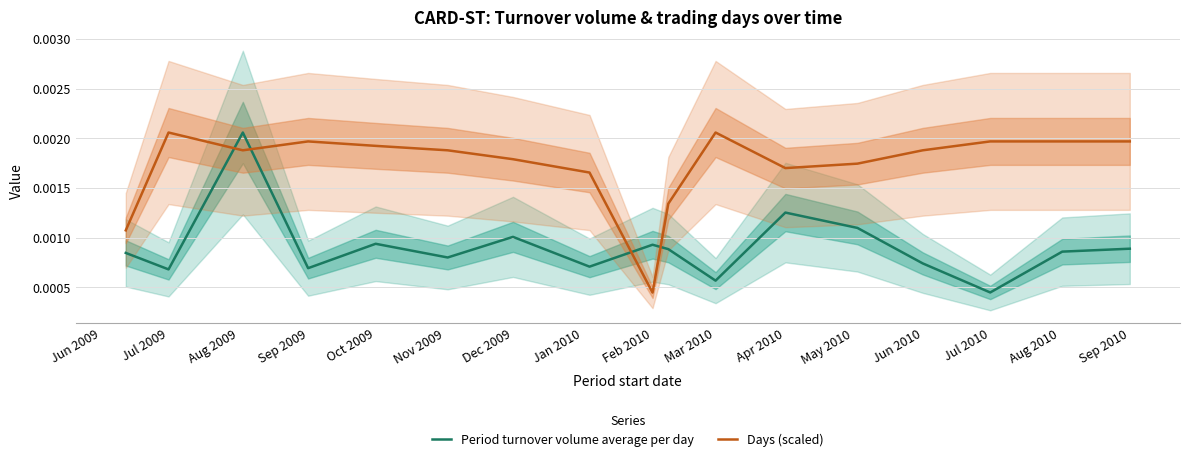

Count the Days (scaled) values in the range 0 to 1.

17